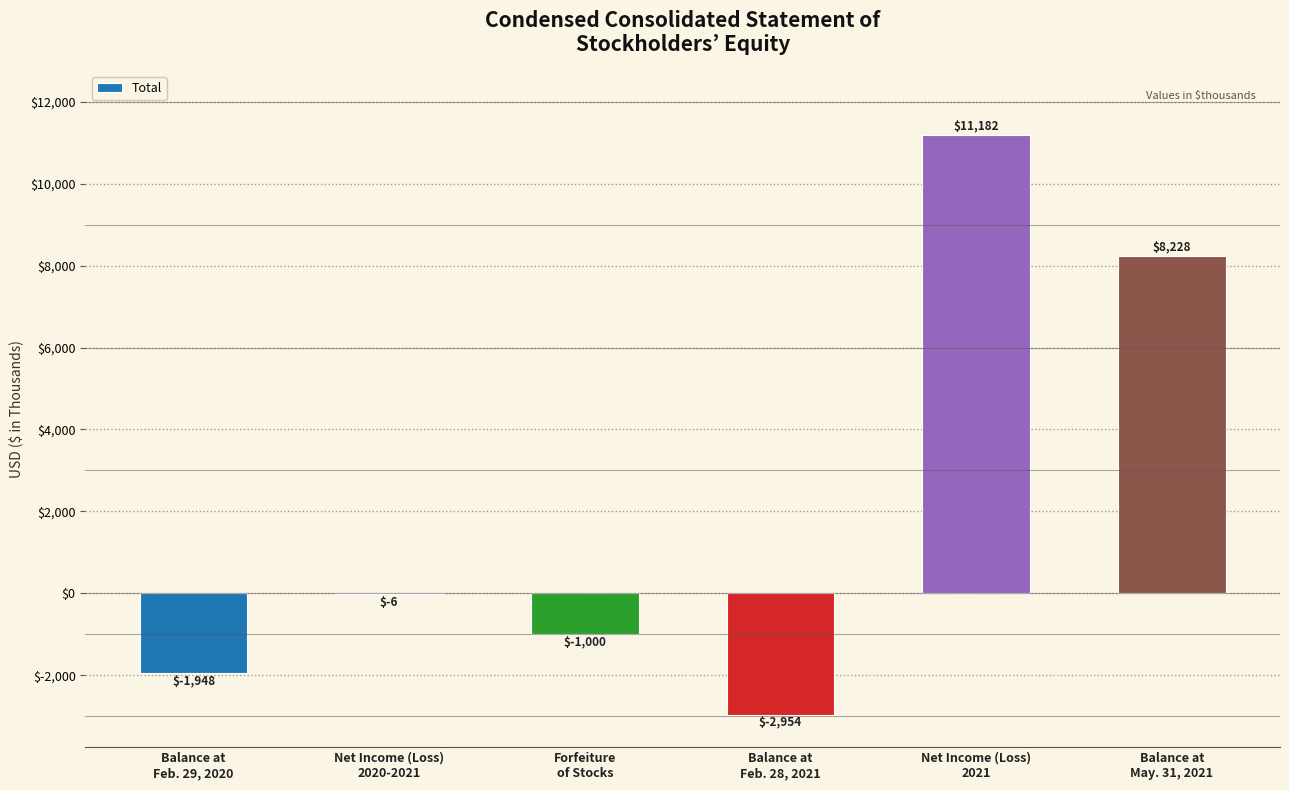

Reading left to right, transcribe all the data shown in this chart.

Balance at
Feb. 29, 2020=-1948	Net Income (Loss)
2020-2021=-6	Forfeiture
of Stocks=-1000	Balance at
Feb. 28, 2021=-2954	Net Income (Loss)
2021=11182	Balance at
May. 31, 2021=8228